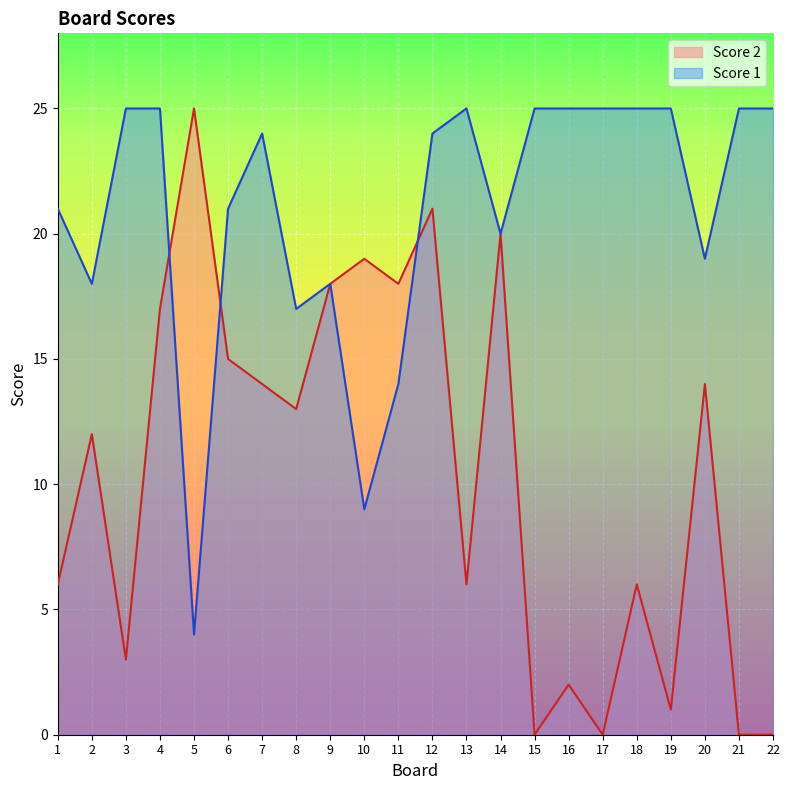

Reading left to right, list all the values displayed in this chart.

Score 1: 1=21	2=18	3=25	4=25	5=4	6=21	7=24	8=17	9=18	10=9	11=14	12=24	13=25	14=20	15=25	16=25	17=25	18=25	19=25	20=19	21=25	22=25
Score 2: 1=6	2=12	3=3	4=17	5=25	6=15	7=14	8=13	9=18	10=19	11=18	12=21	13=6	14=20	15=0	16=2	17=0	18=6	19=1	20=14	21=0	22=0